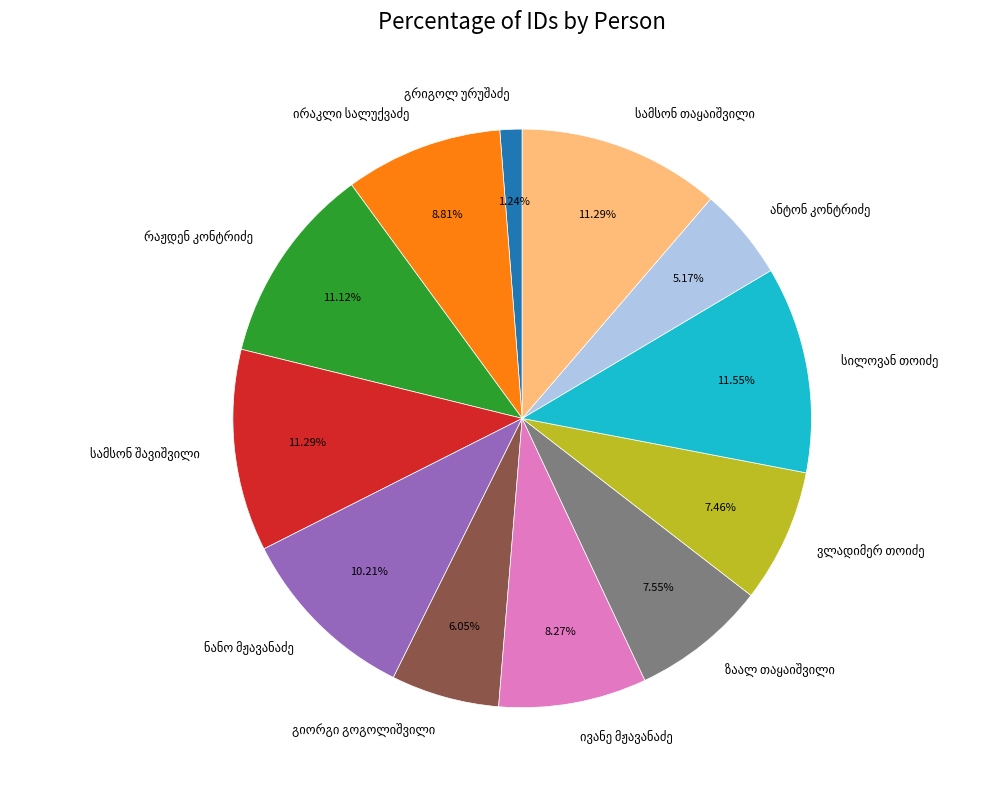

Is there any slice that represents more than half of the pie?

No